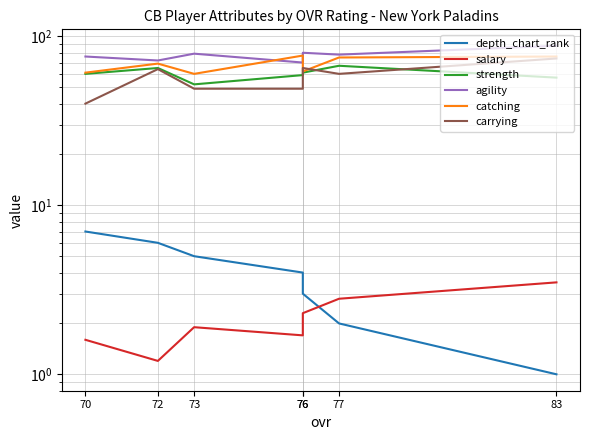

Which series changed the most between 83 and 76?

carrying